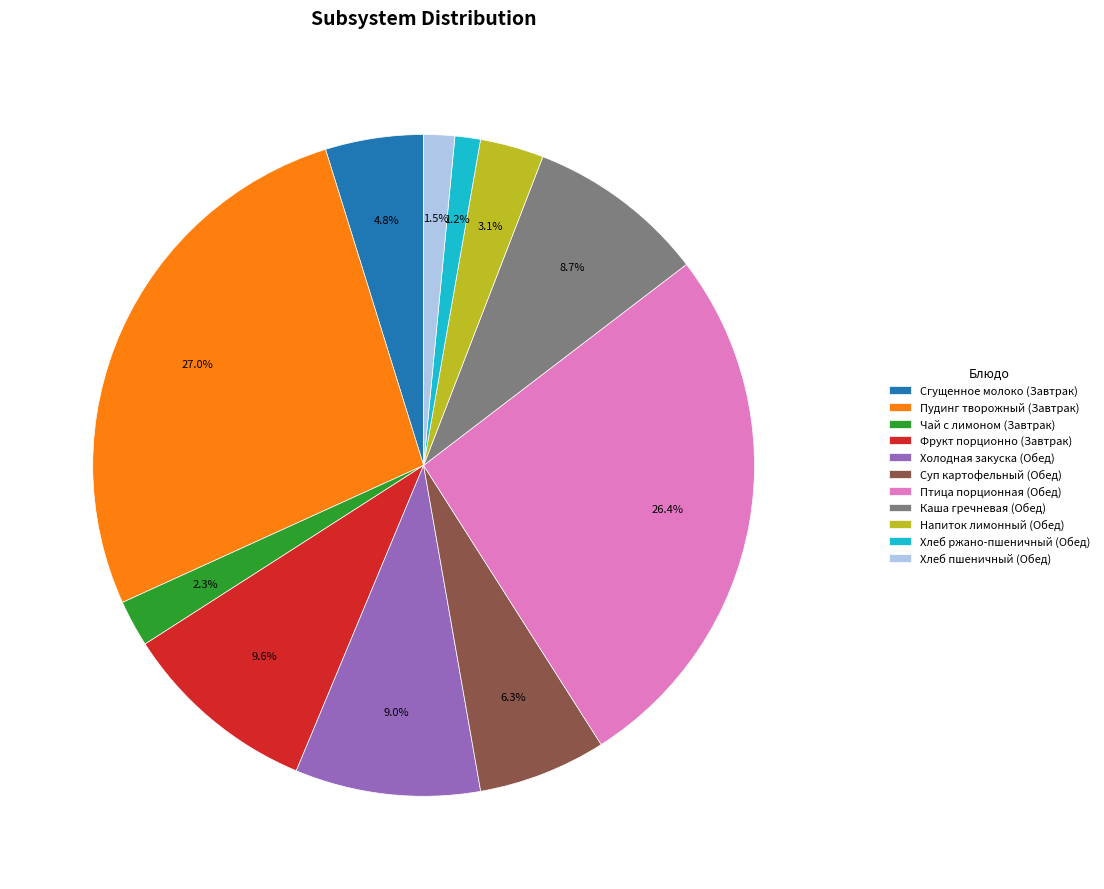

Count the number of slices in the pie.

11